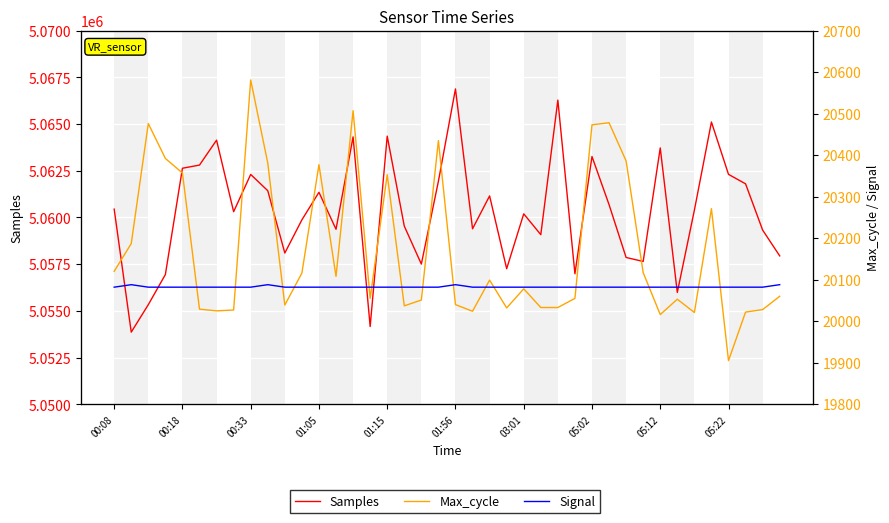

Count the Signal values in the range -53 to -52.

40